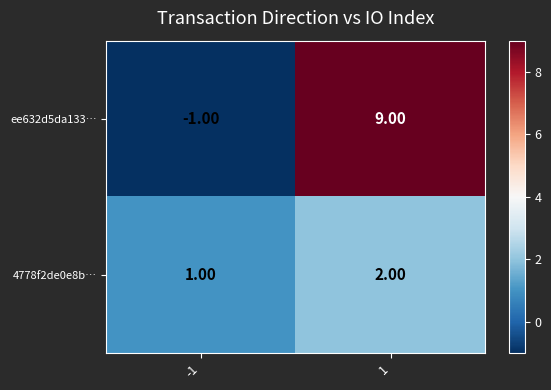

What is the difference between the highest and lowest values at 1?

7